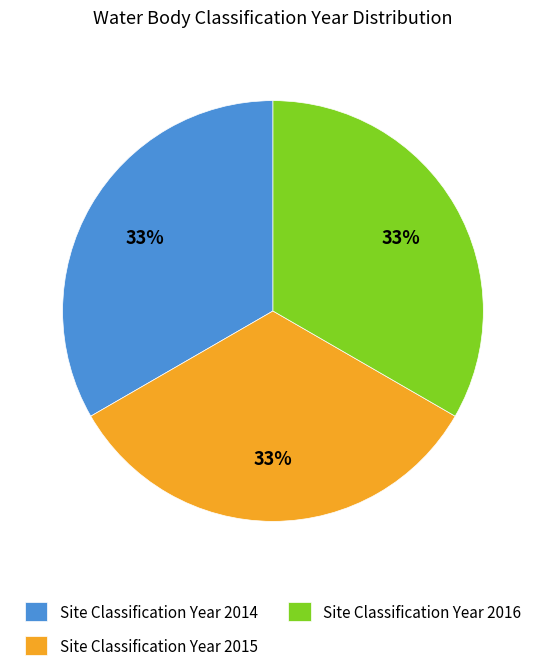

The Site Classification Year 2014 slice represents 44% of the pie. True or false?

False